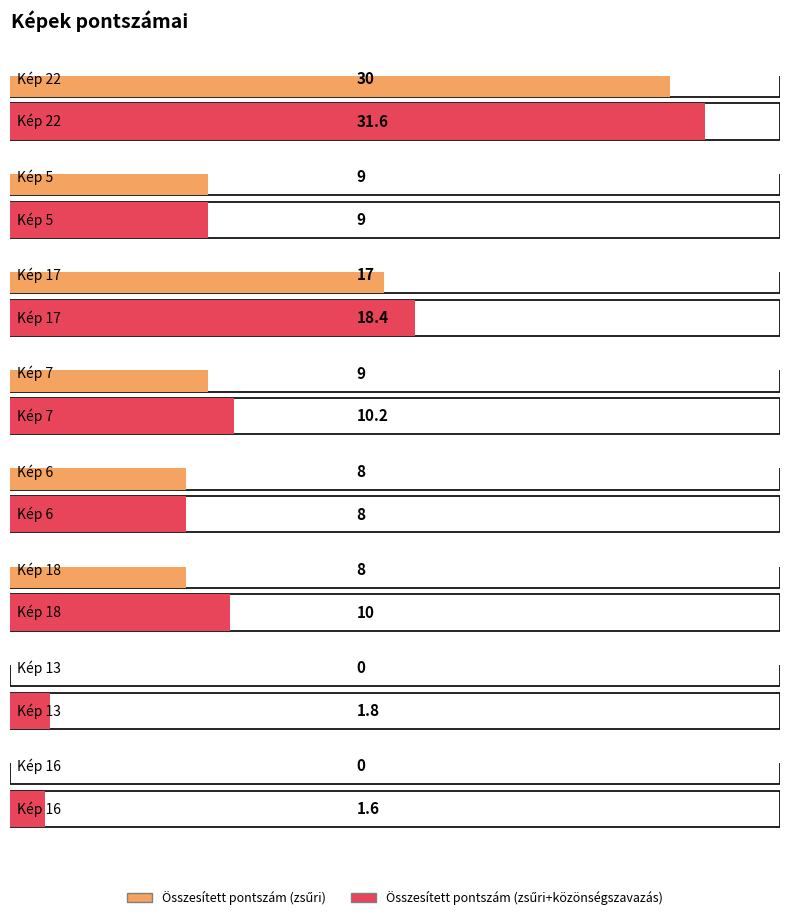

What is the maximum value for Összesített pontszám (zsűri)?

30.0